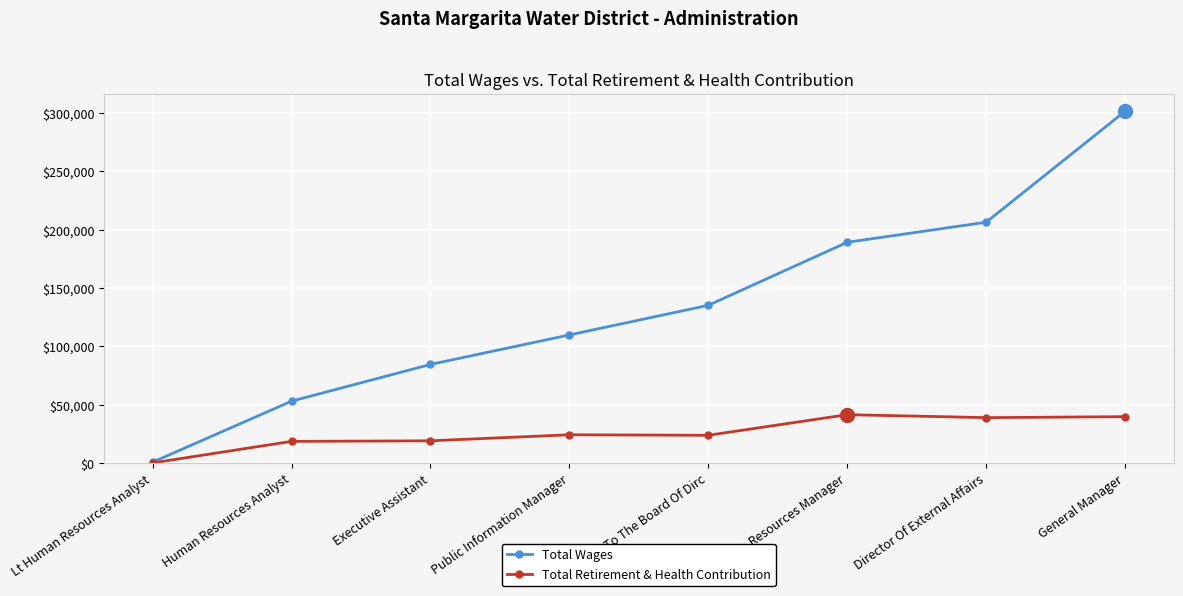

What value does the Total Wages series have at General Manager, to the nearest 10?

301310